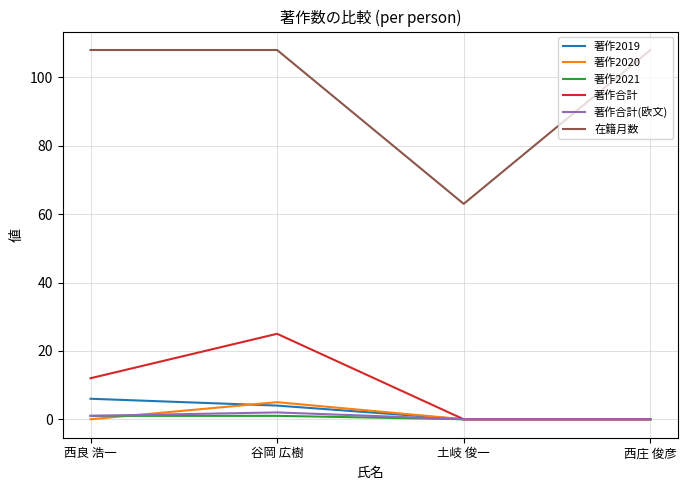

What is the sum of the 著作2019 values at 谷岡 広樹 and 西庄 俊彦?

4